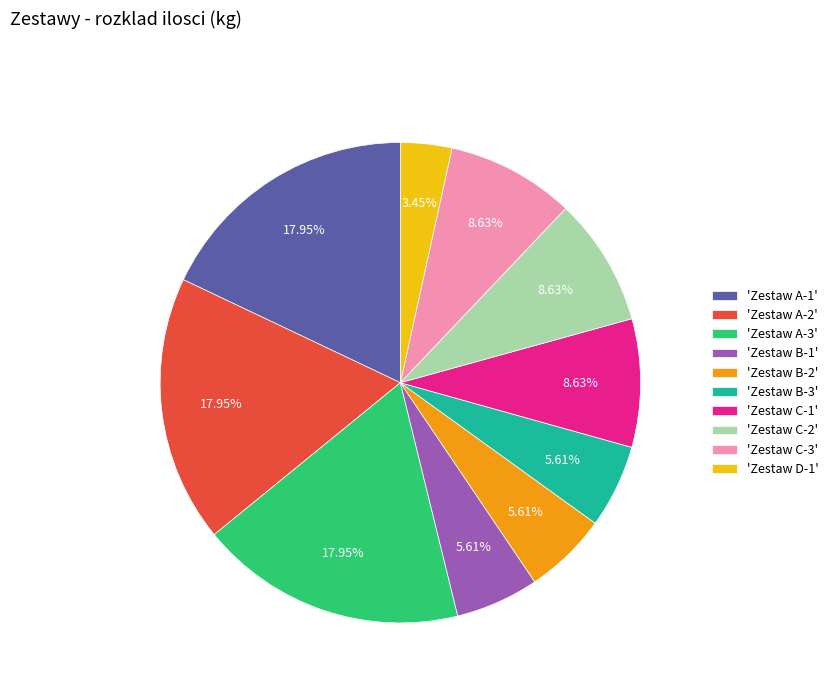

Between 'Zestaw C-3' and 'Zestaw B-1', which is larger?

'Zestaw C-3'